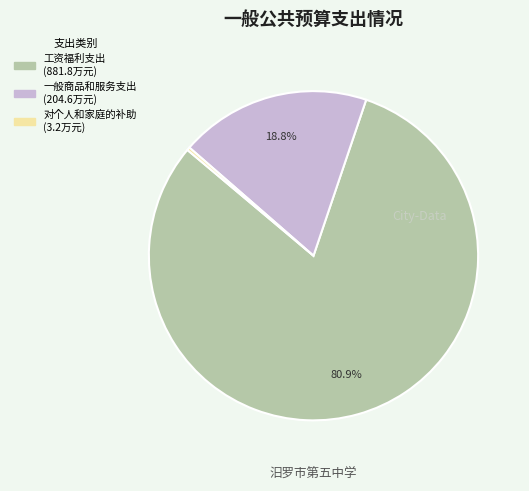

Rank the categories by value from lowest to highest.

对个人和家庭的补助, 一般商品和服务支出, 工资福利支出